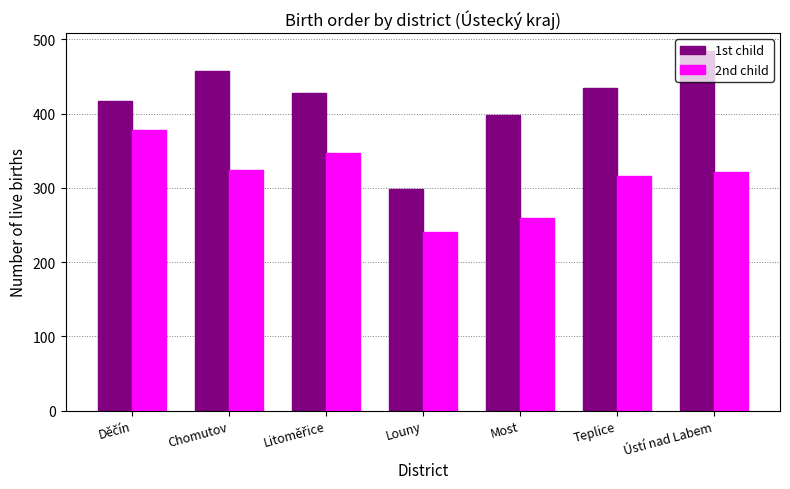

The 1st child series shows 235 at Ústí nad Labem. True or false?

False